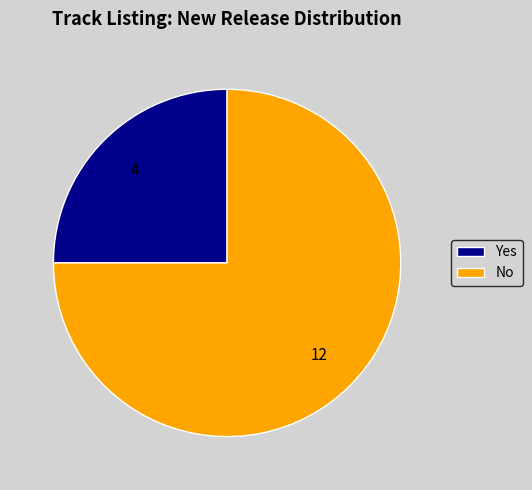

Is there any slice that represents more than half of the pie?

Yes